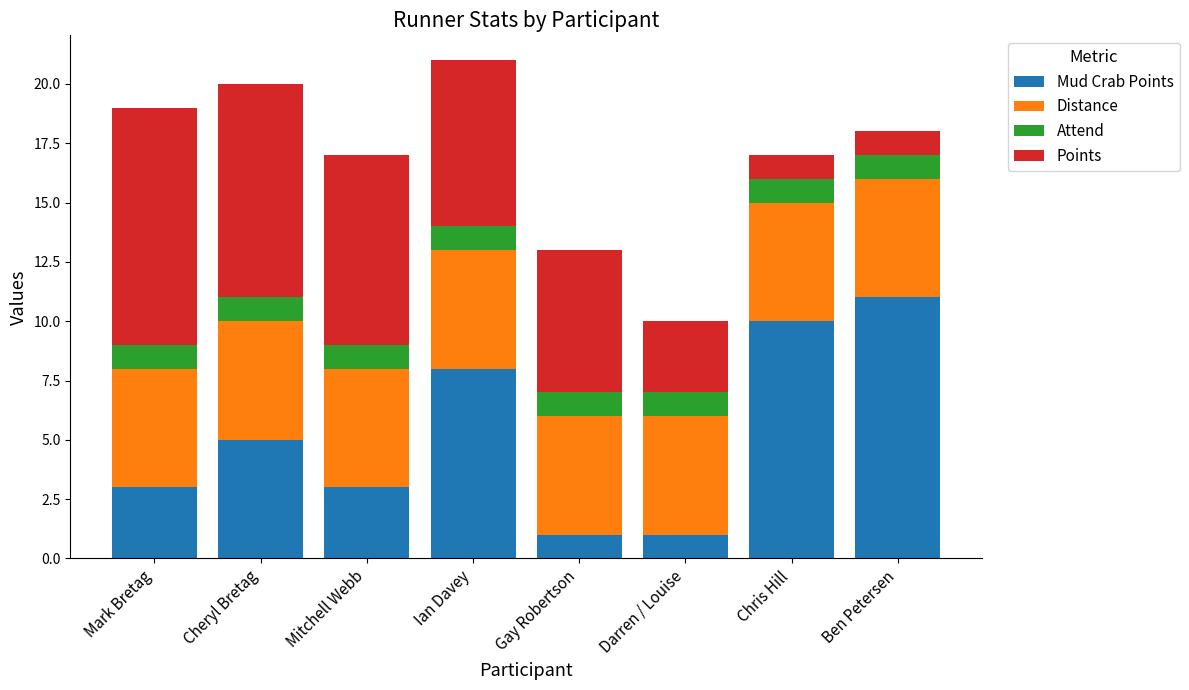

What is the total value across all series at Gay Robertson?

13